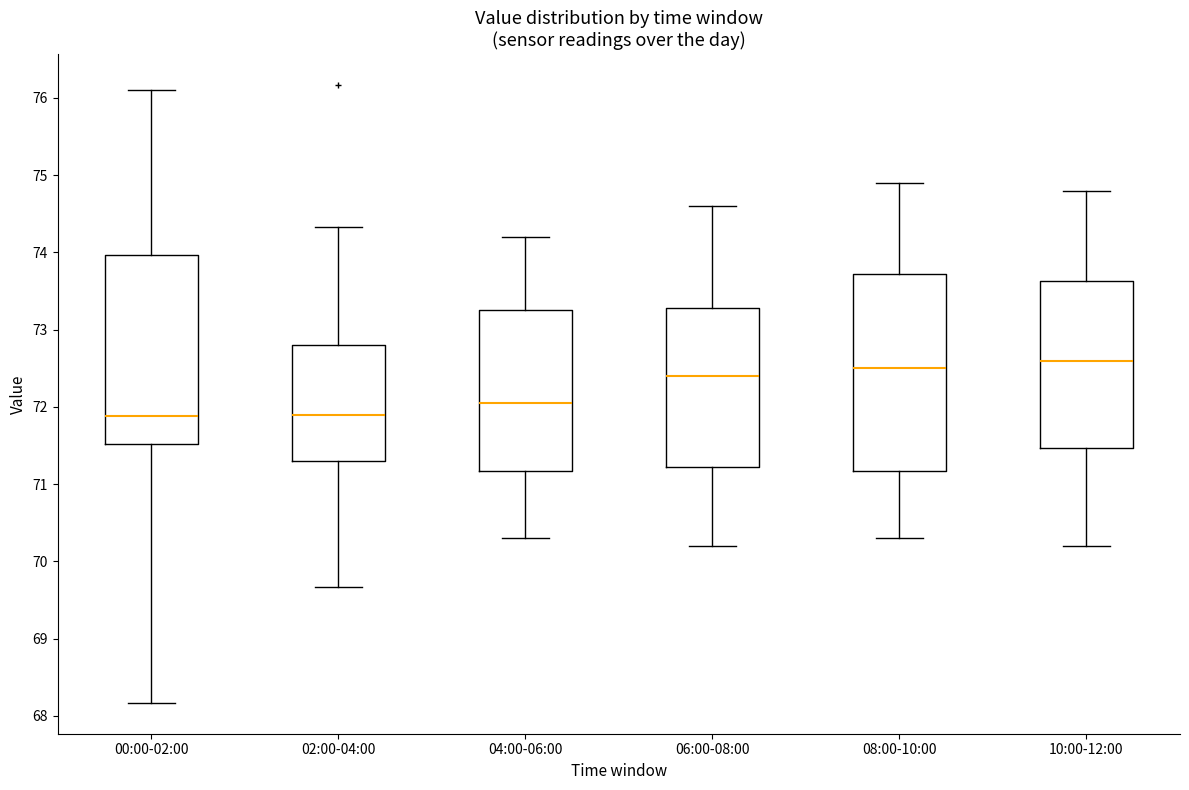

Reading left to right, read every box against the y-axis: the position of its median line, the range the box covers, and the ends of its whiskers. The values are not printed on the chart, so give them approximately, as read against the axis.

00:00-02:00: median 71.9, box 71.5 to 74.0, whiskers 68.2 to 76.1
02:00-04:00: median 71.9, box 71.3 to 72.8, whiskers 69.7 to 74.3
04:00-06:00: median 72.1, box 71.2 to 73.3, whiskers 70.3 to 74.2
06:00-08:00: median 72.4, box 71.2 to 73.3, whiskers 70.2 to 74.6
08:00-10:00: median 72.5, box 71.2 to 73.7, whiskers 70.3 to 74.9
10:00-12:00: median 72.6, box 71.5 to 73.6, whiskers 70.2 to 74.8